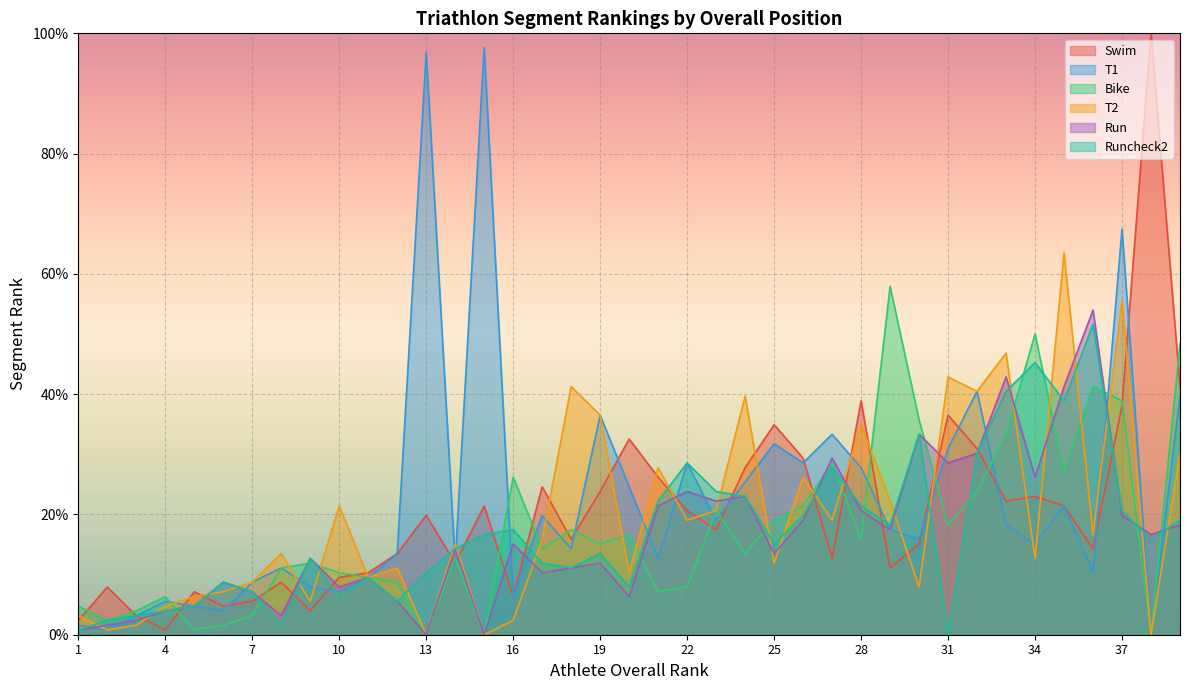

List the series in order of their peak value, highest first.

Swim, T1, T2, Bike, Run, Runcheck2